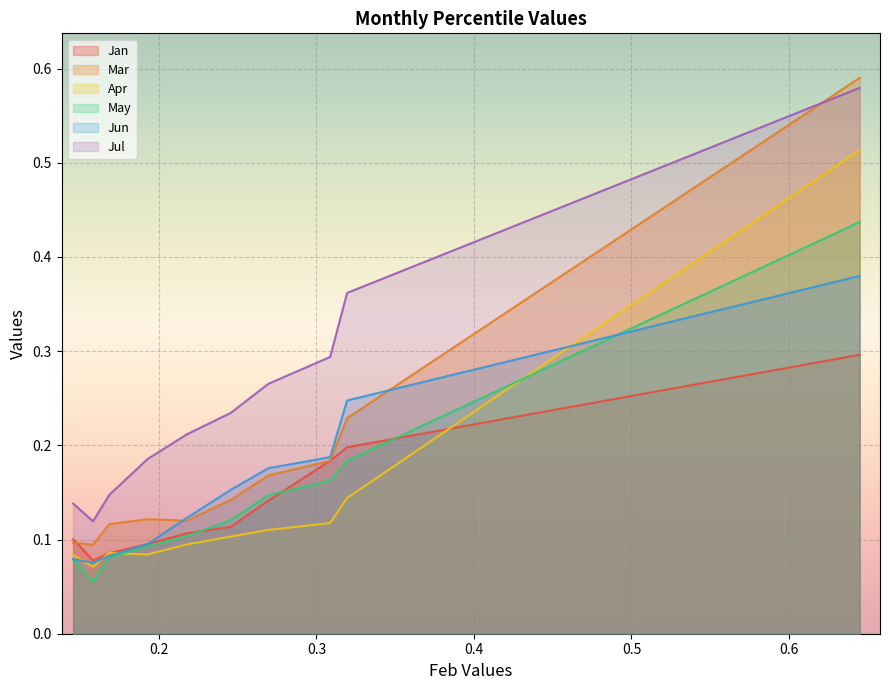

True or false: Apr and Mar cross at least once.

False